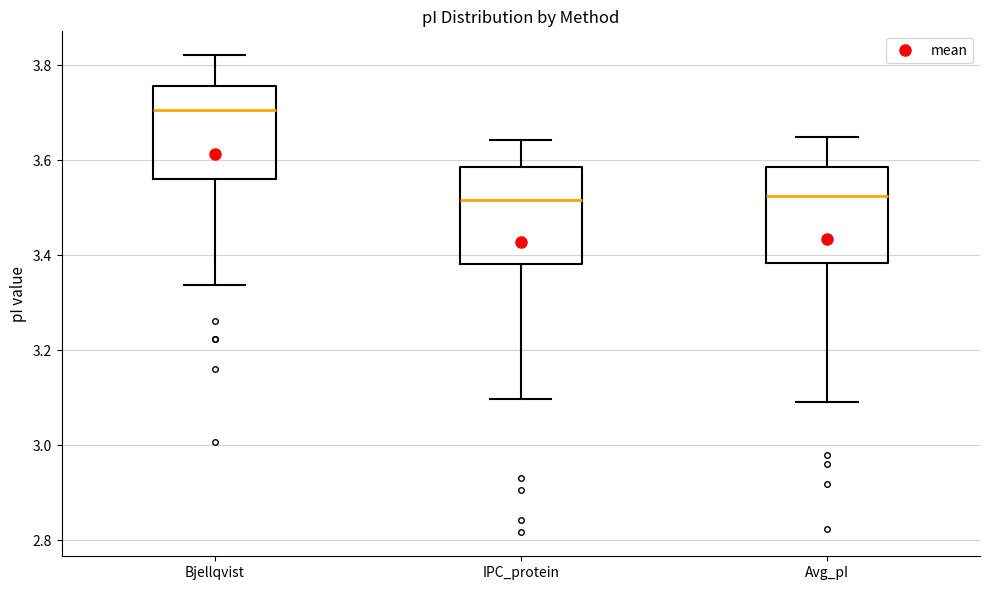

Reading left to right, transcribe this box plot: for each box, give where its median line is, the range the box spans, and where its two whiskers end, as read against the y-axis. The values are not printed on the chart, so give them approximately, as read against the axis.

Bjellqvist: median 3.70, box 3.56 to 3.76, whiskers 3.34 to 3.82
IPC_protein: median 3.52, box 3.38 to 3.58, whiskers 3.10 to 3.64
Avg_pI: median 3.52, box 3.38 to 3.58, whiskers 3.10 to 3.64